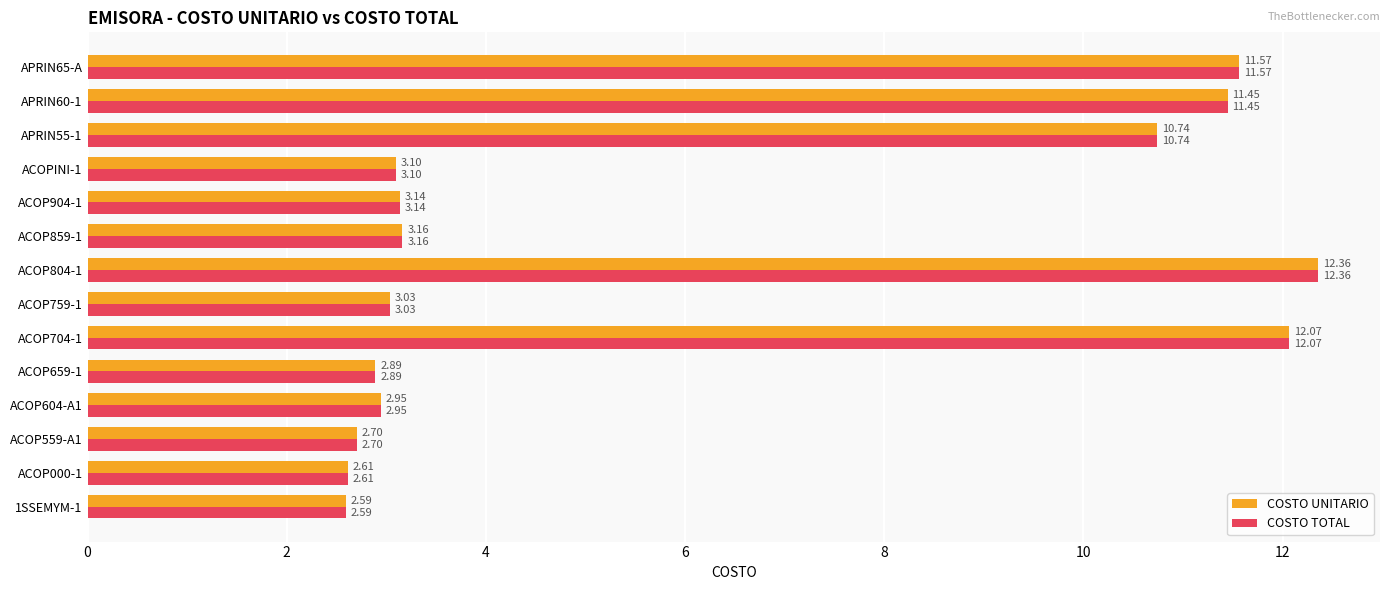

What is the difference between the maximum and second lowest values in the COSTO UNITARIO series?

9.8